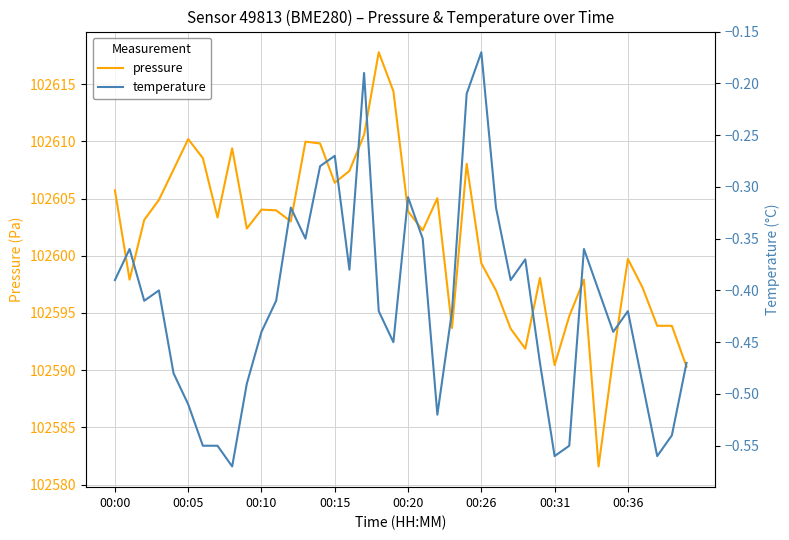

At how many categories does at least one series exceed 7178?

40